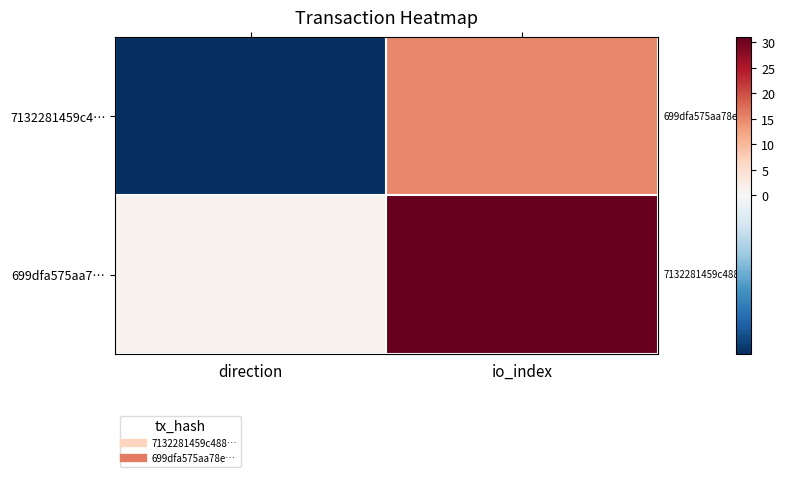

At how many categories does at least one series exceed 26?

1